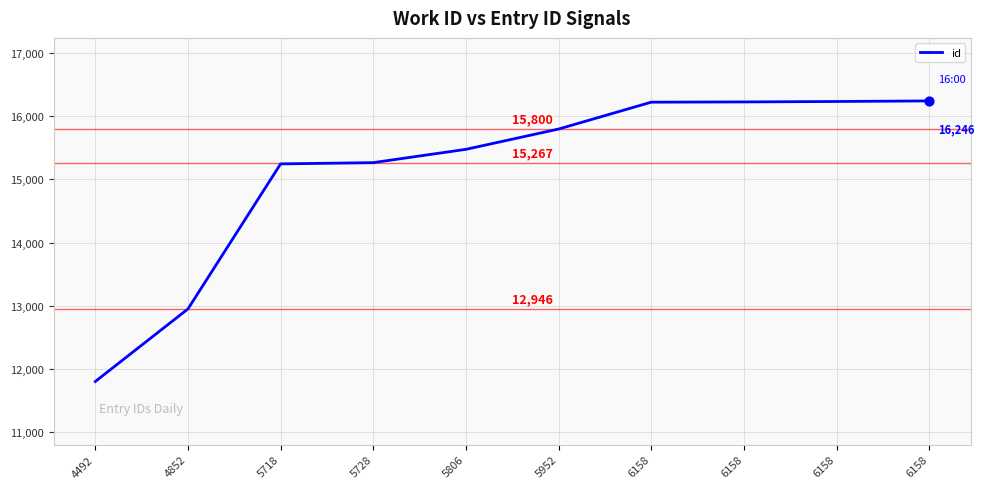

Which has a higher value, 5718 or 4492?

5718